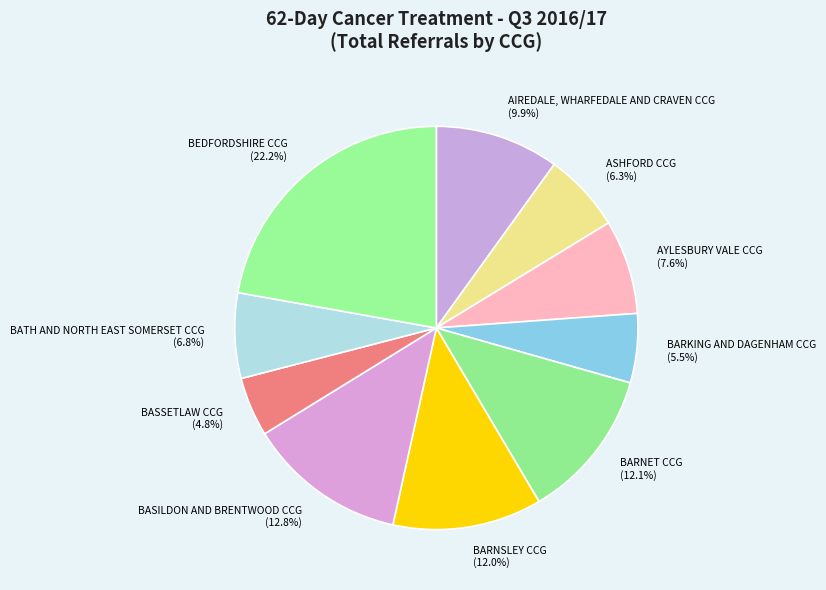

Combined, do BARNET CCG (12.1%) and ASHFORD CCG (6.3%) account for over 50%?

No